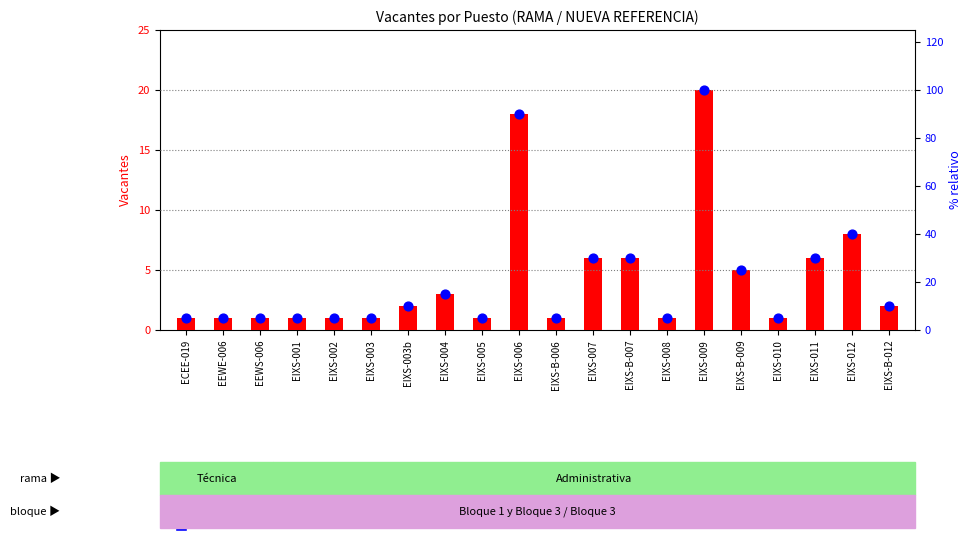

Between EIXS-005 and EIXS-008, which is larger?

EIXS-005